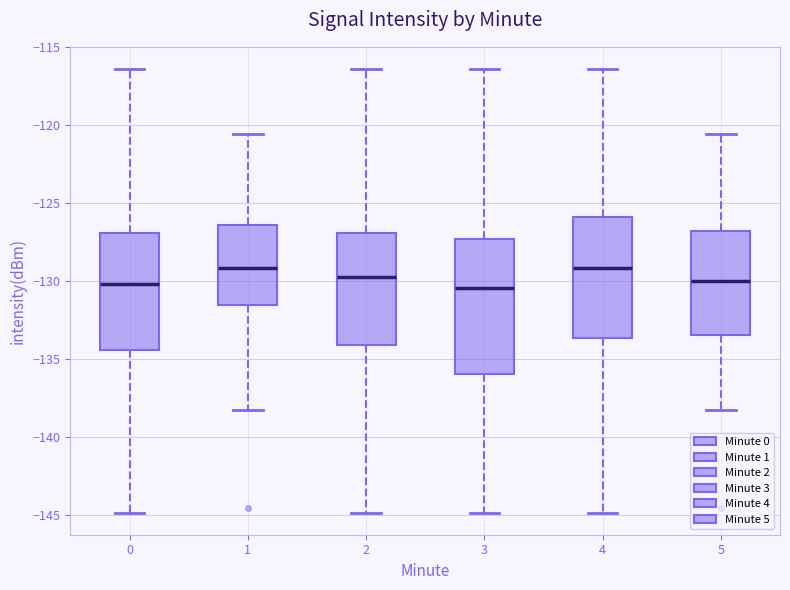

Reading left to right, read every box against the y-axis: the position of its median line, the range the box covers, and the ends of its whiskers. The values are not printed on the chart, so give them approximately, as read against the axis.

0: median -130.0, box -134.5 to -127.0, whiskers -145.0 to -116.5
1: median -129.0, box -131.5 to -126.5, whiskers -138.5 to -120.5
2: median -129.5, box -134.0 to -127.0, whiskers -145.0 to -116.5
3: median -130.5, box -136.0 to -127.5, whiskers -145.0 to -116.5
4: median -129.0, box -133.5 to -126.0, whiskers -145.0 to -116.5
5: median -130.0, box -133.5 to -127.0, whiskers -138.5 to -120.5